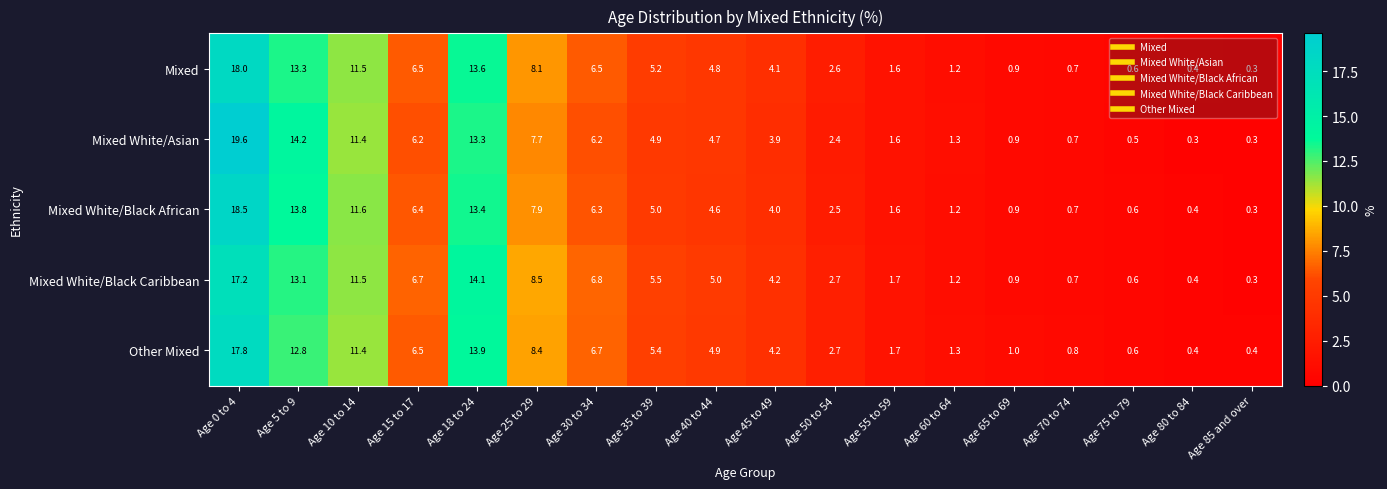

Which category has the highest value in the Mixed series?

Age 0 to 4